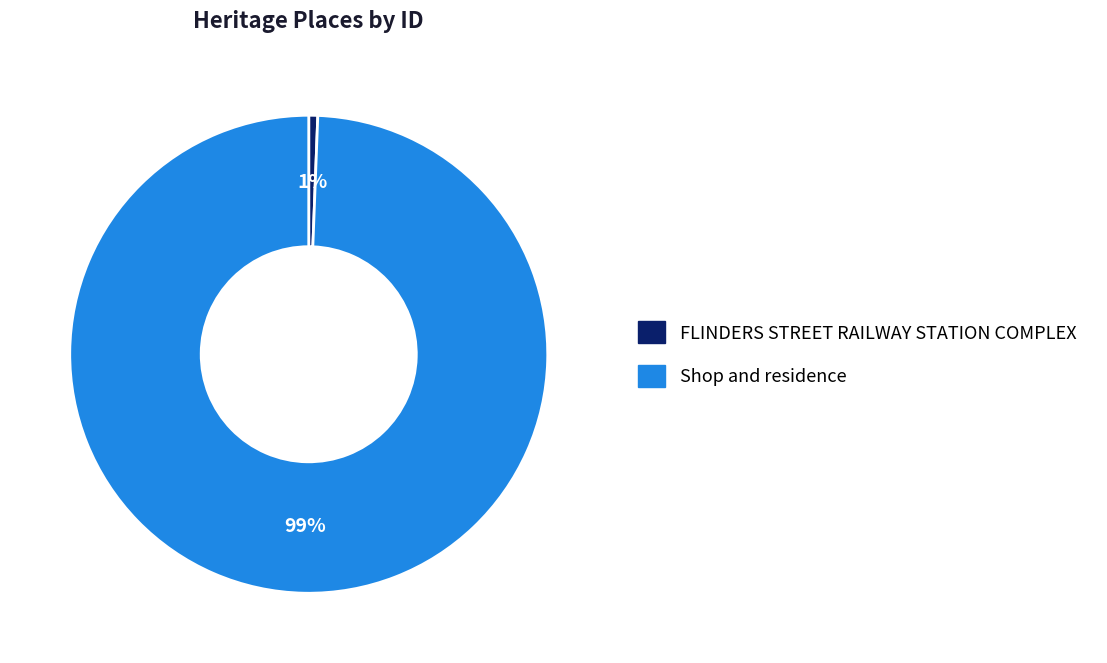

The FLINDERS STREET RAILWAY STATION COMPLEX slice represents 14% of the pie. True or false?

False